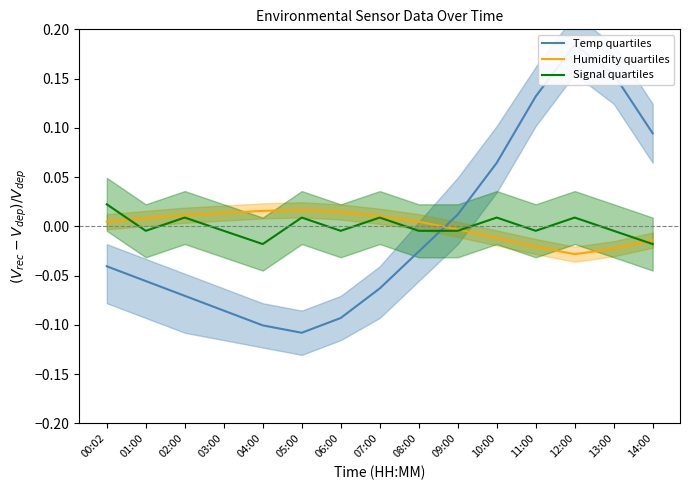

What is the total value across all series at 13:00?

0.1